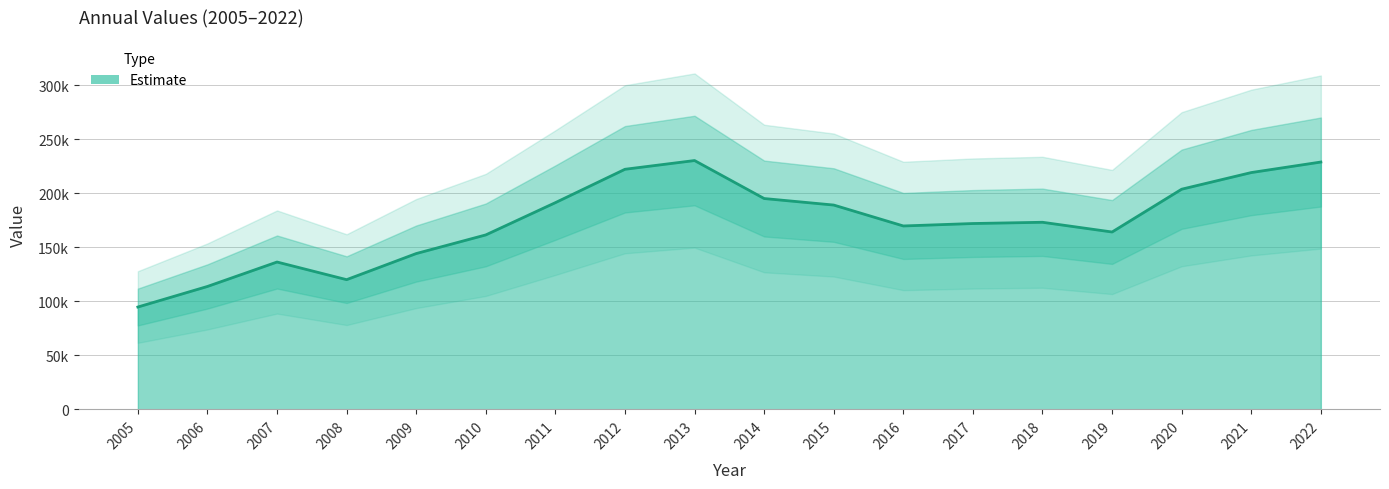

Is it true that the value at 2013 is 84530?

False